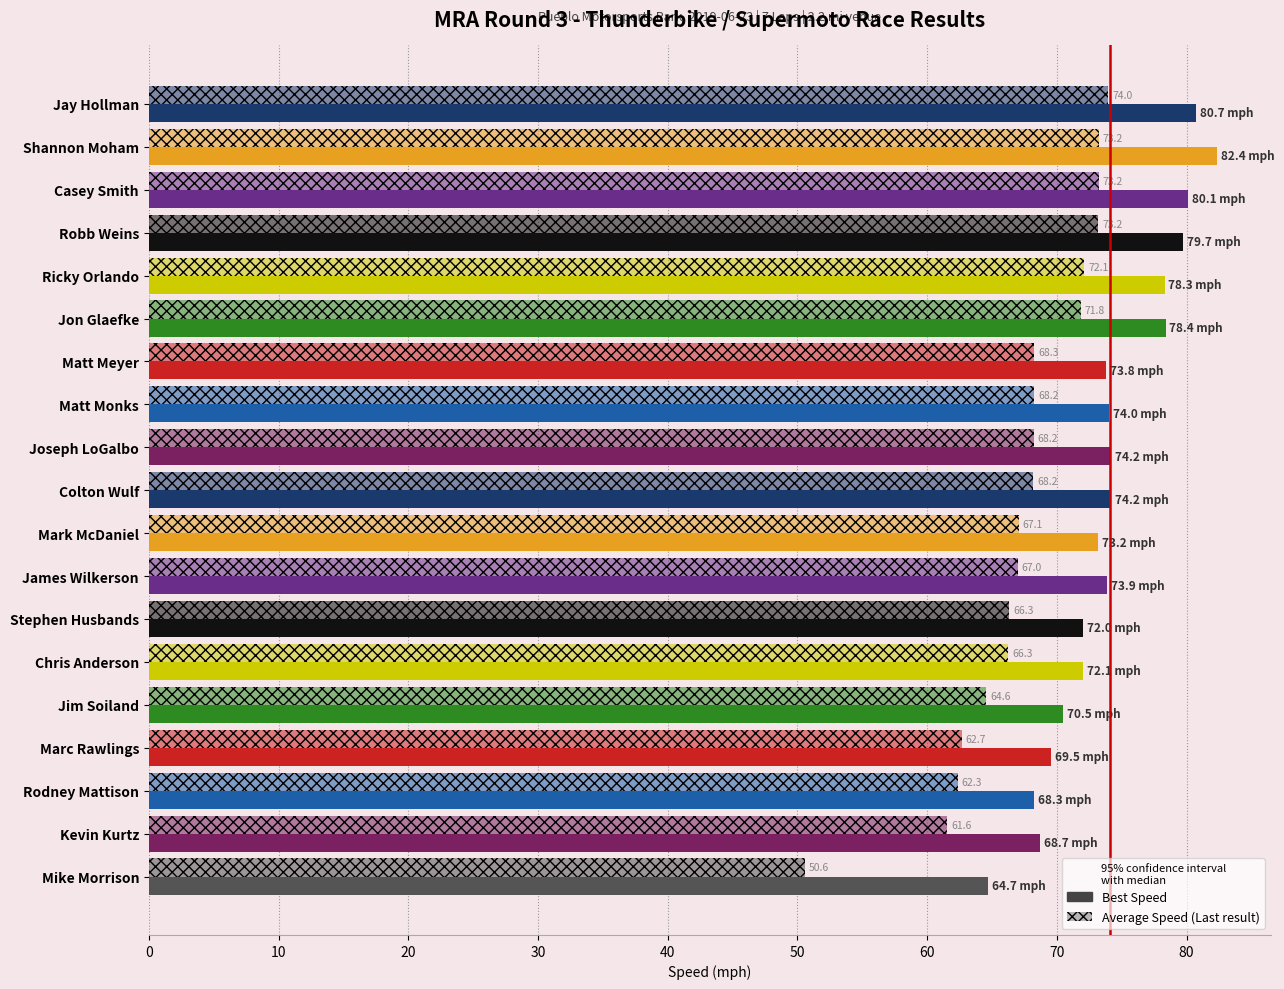

Count the number of categories in the chart.

19